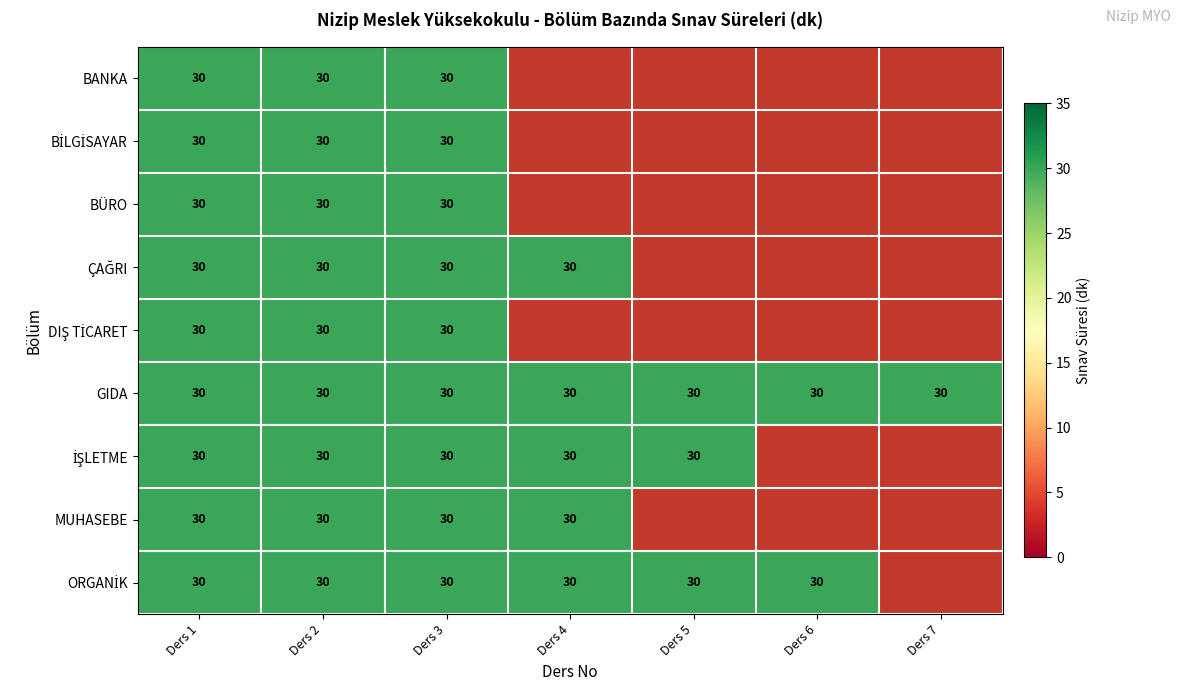

The value of GIDA at Ders 3 is 30. True or false?

True